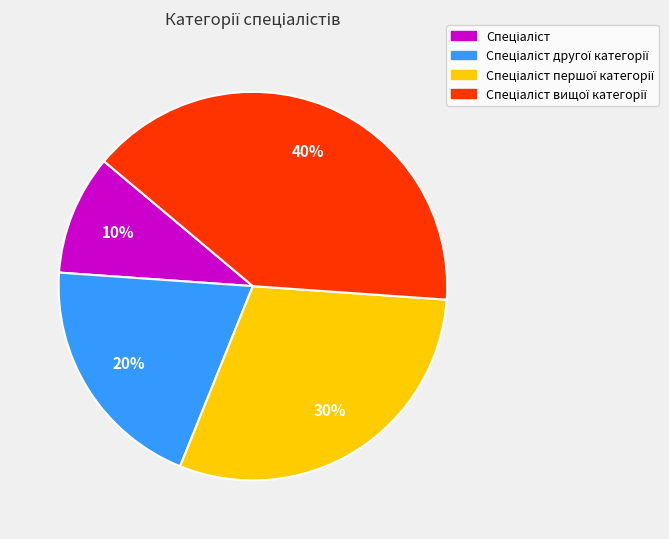

To the nearest percent, what is the average slice percentage?

25%